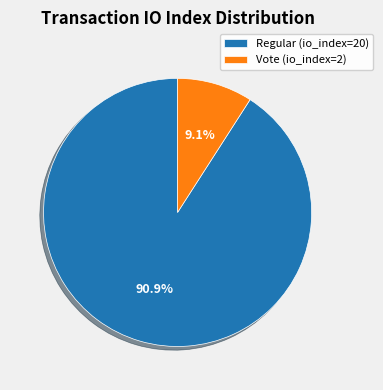

How many segments does this pie chart have?

2